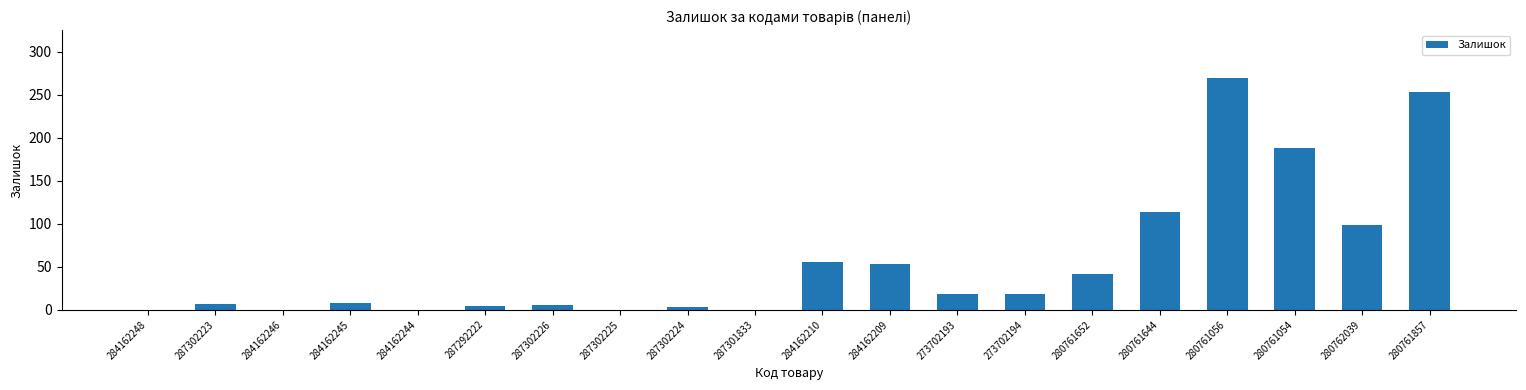

The value at 280762039 is 99. True or false?

True